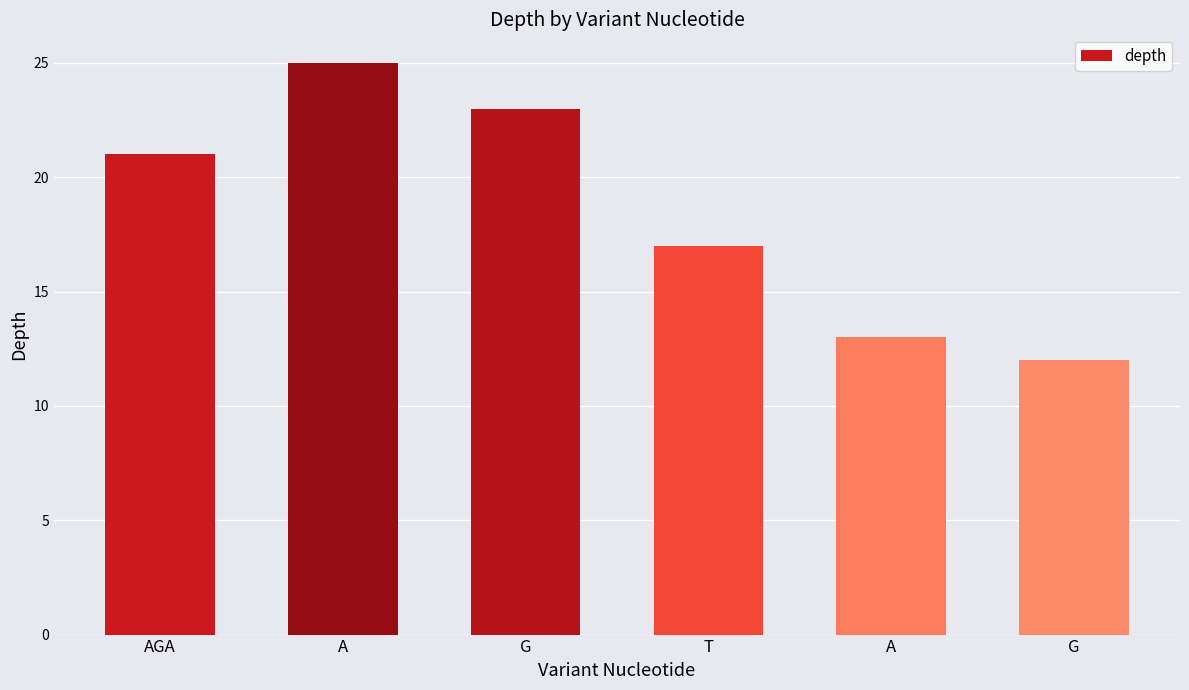

How many series are shown in this chart?

1